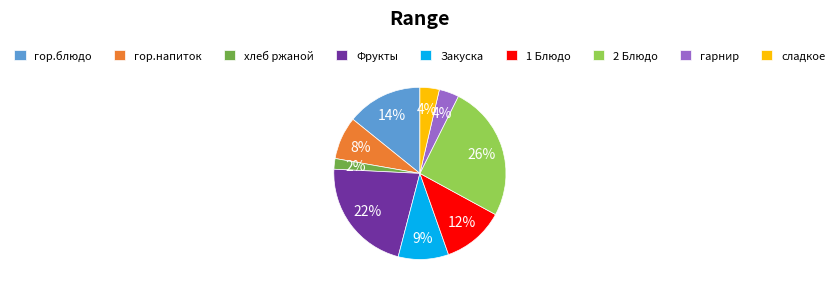

To the nearest percent, what percentage of the pie is сладкое?

4%